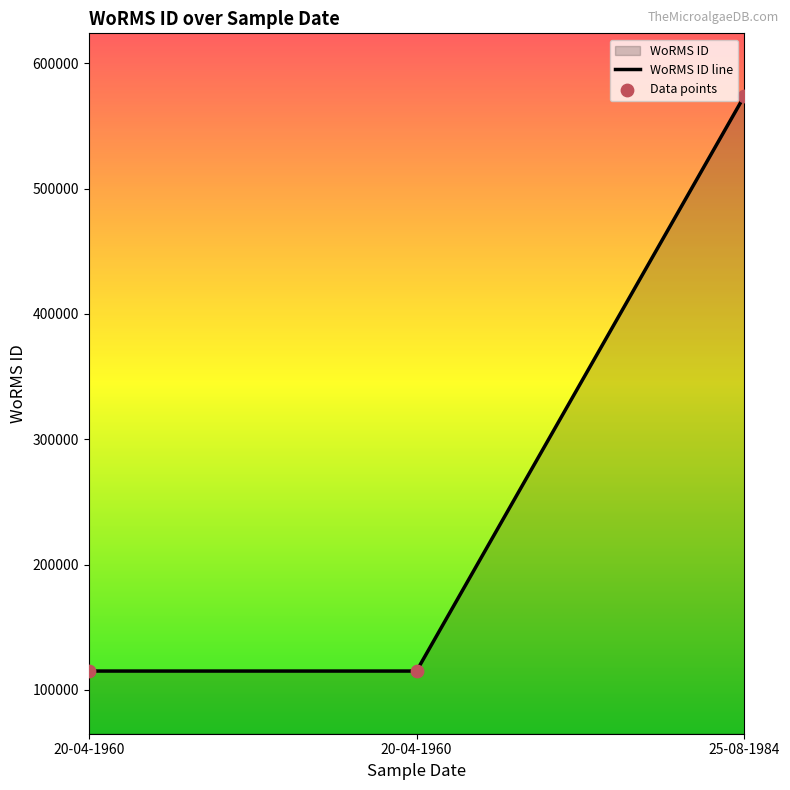

What is the ratio of the value at 20-04-1960 to the value at 25-08-1984?

0.2